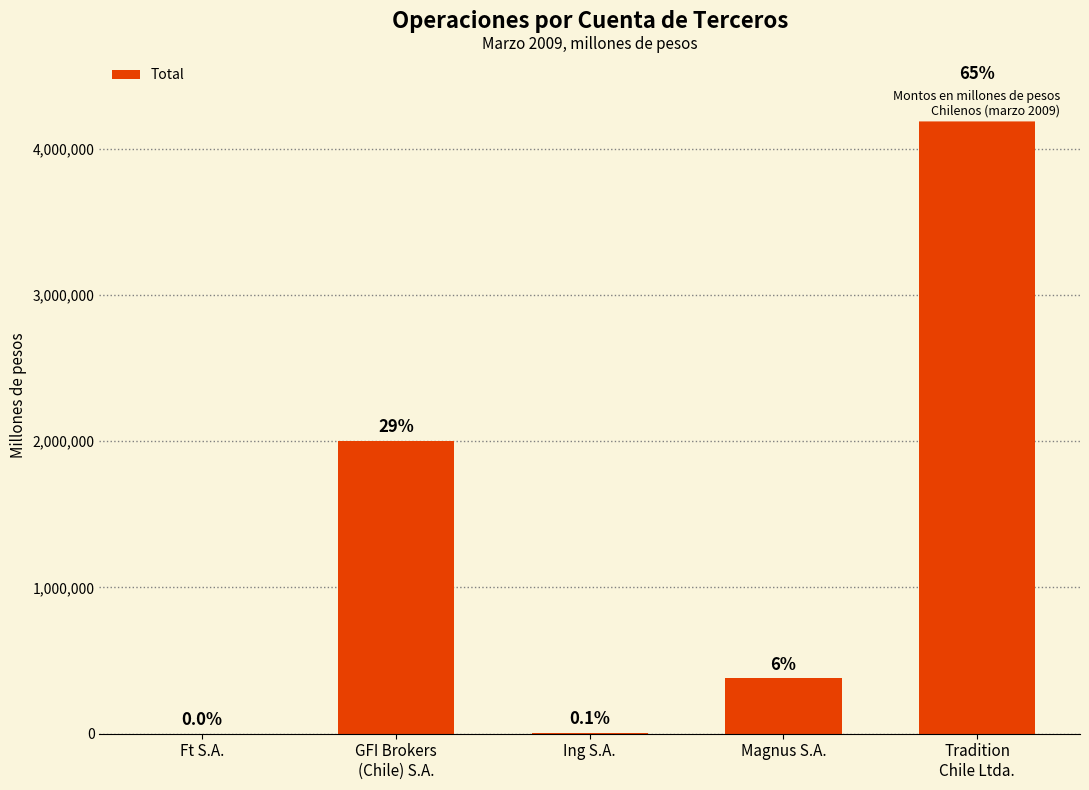

Are the bars grouped side by side (vs. stacked)?

No